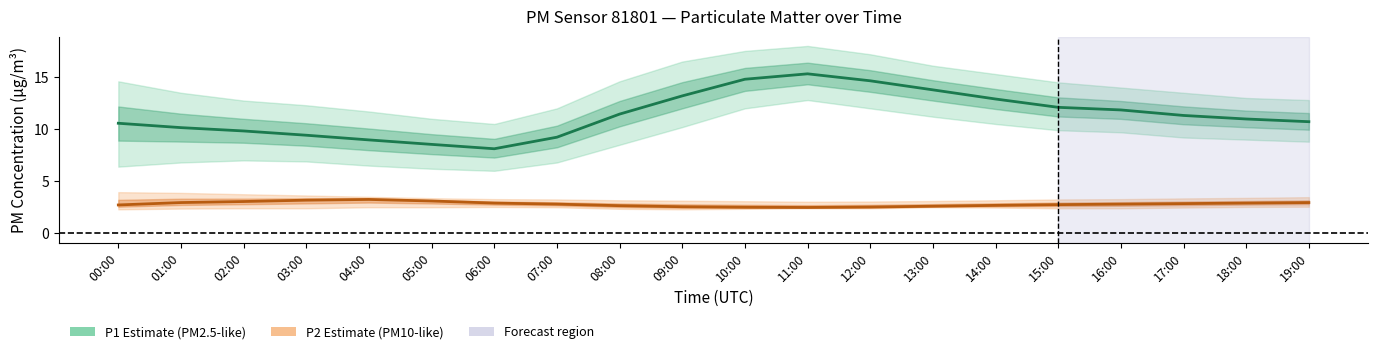

What is the sum of the P1 Estimate values at 16:00 and 01:00?

22.0